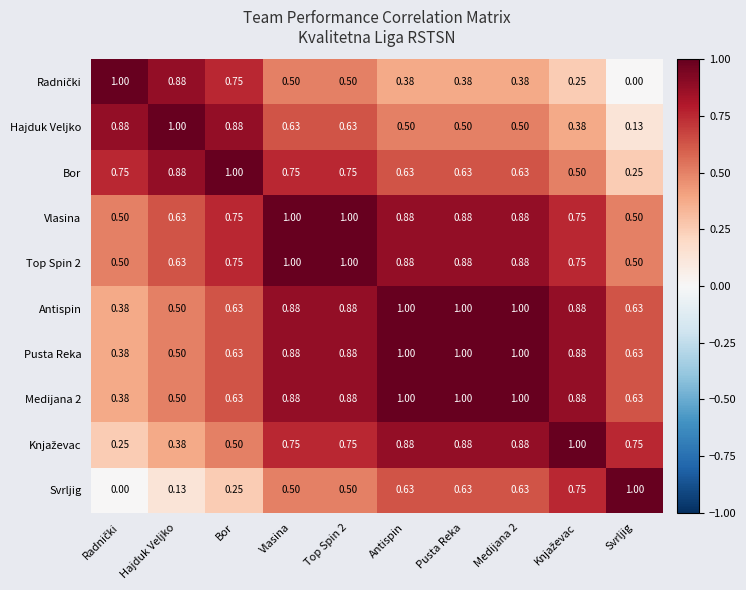

Is the value of Bor at Pusta Reka greater than the value of Pusta Reka at Pusta Reka?

No